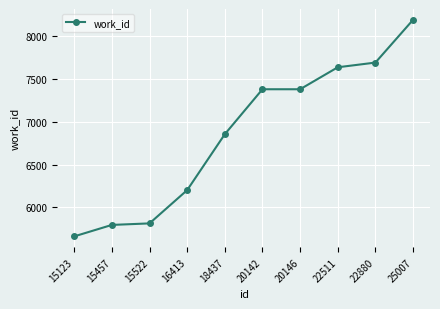

What is the sum of all values?

68618